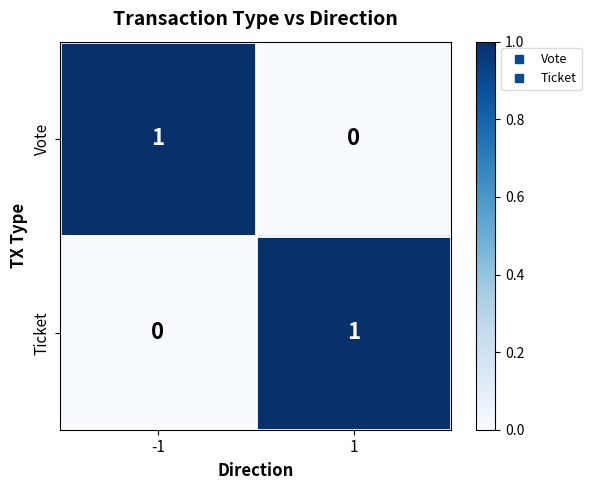

Rank the categories by Vote value from lowest to highest.

1, -1